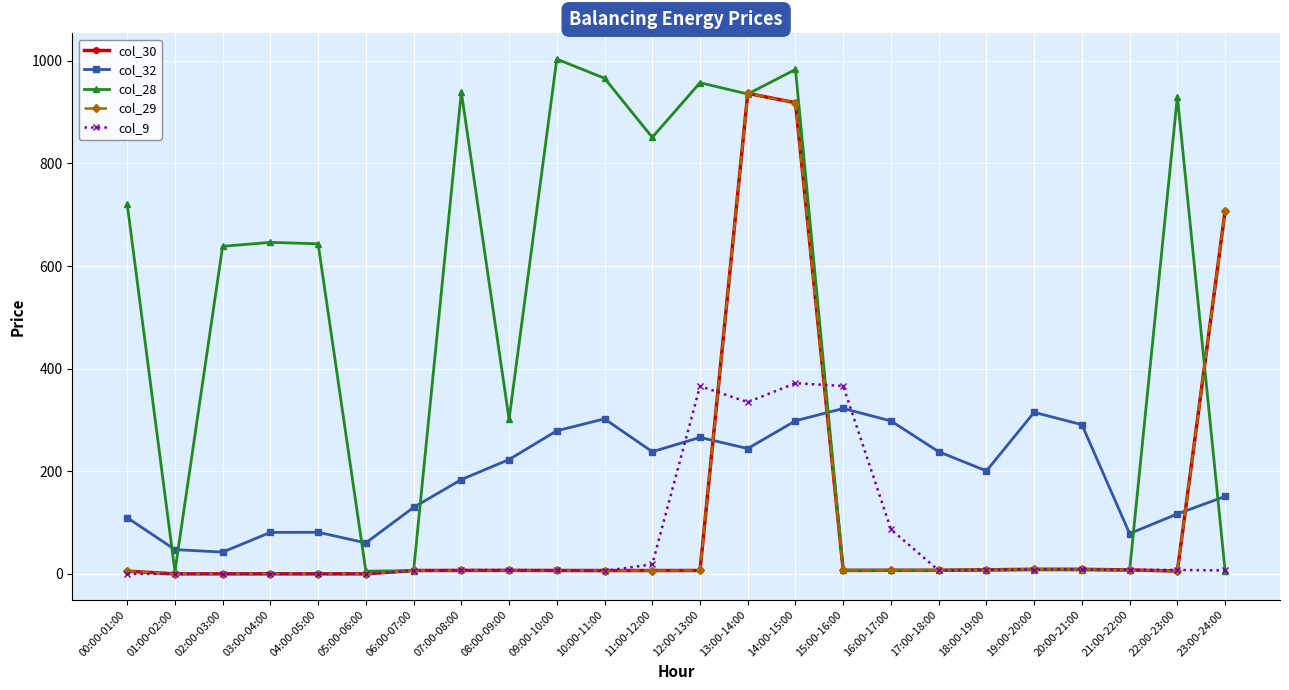

How many lines are shown in the chart?

5